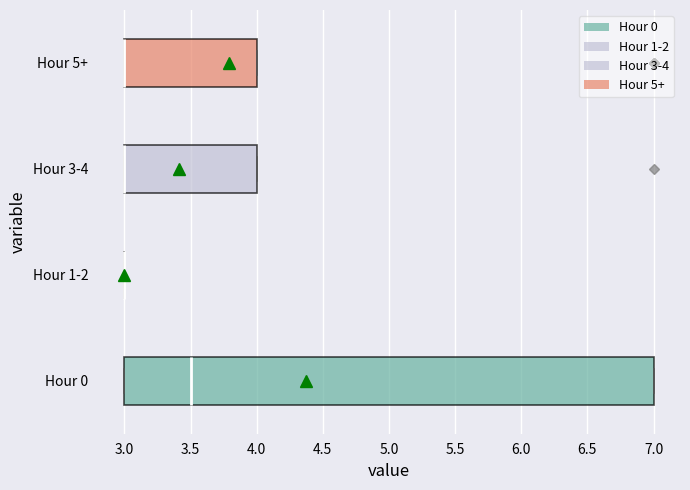

Reading bottom to top, read every box against the x-axis: the position of its median line, the range the box covers, and the ends of its whiskers. The values are not printed on the chart, so give them approximately, as read against the axis.

Hour 0: median 3.5, box 3.0 to 7.0, whiskers 3.0 to 7.0
Hour 1-2: box collapsed to a line at 3.0, whiskers 3.0 to 3.0
Hour 3-4: median 3.0 (drawn on the box's left edge), box 3.0 to 4.0, whiskers 3.0 to 4.0
Hour 5+: median 3.0 (drawn on the box's left edge), box 3.0 to 4.0, whiskers 3.0 to 4.0